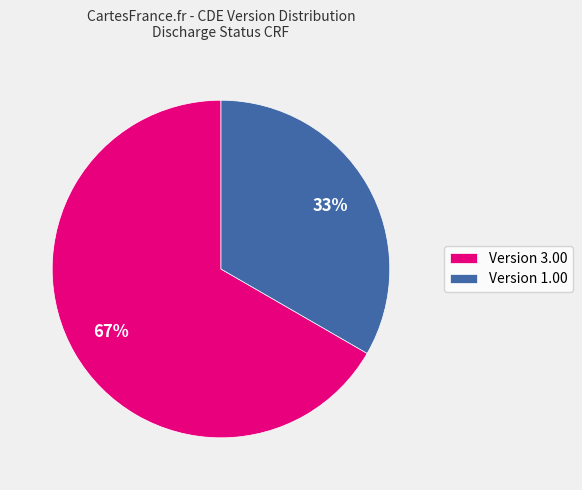

What percentage is the Version 3.00 slice, to the nearest percent?

67%